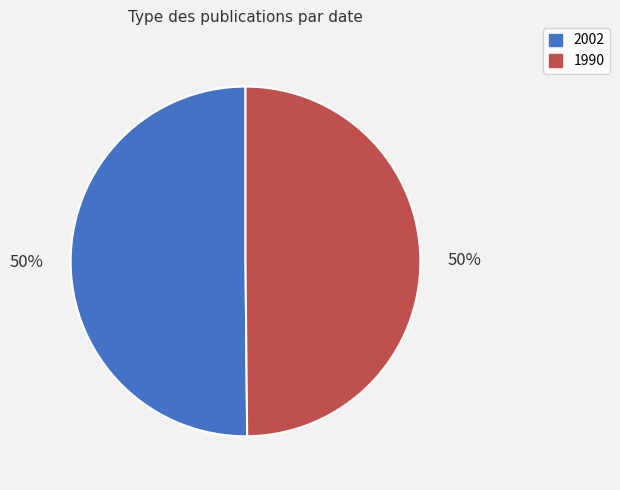

To the nearest percent, what is the average slice percentage?

50%